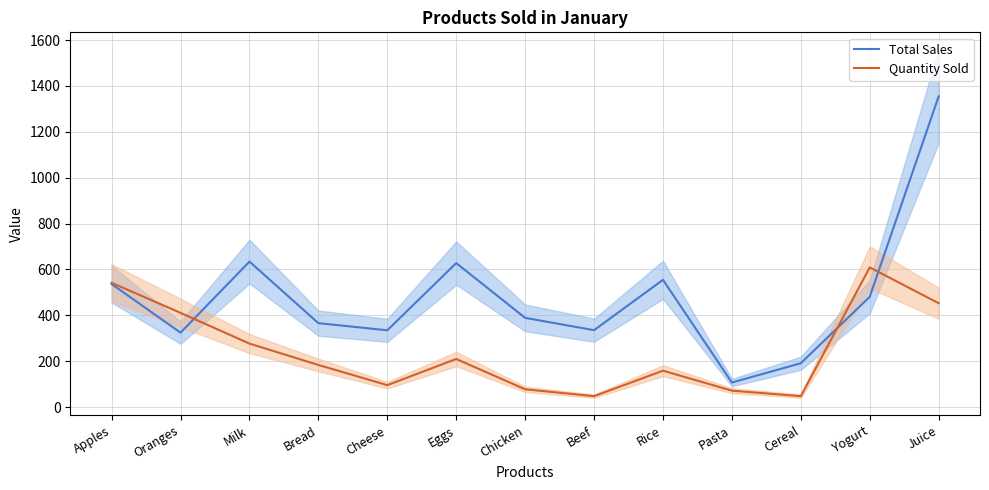

What is the label of the 13th point from the left?

Juice